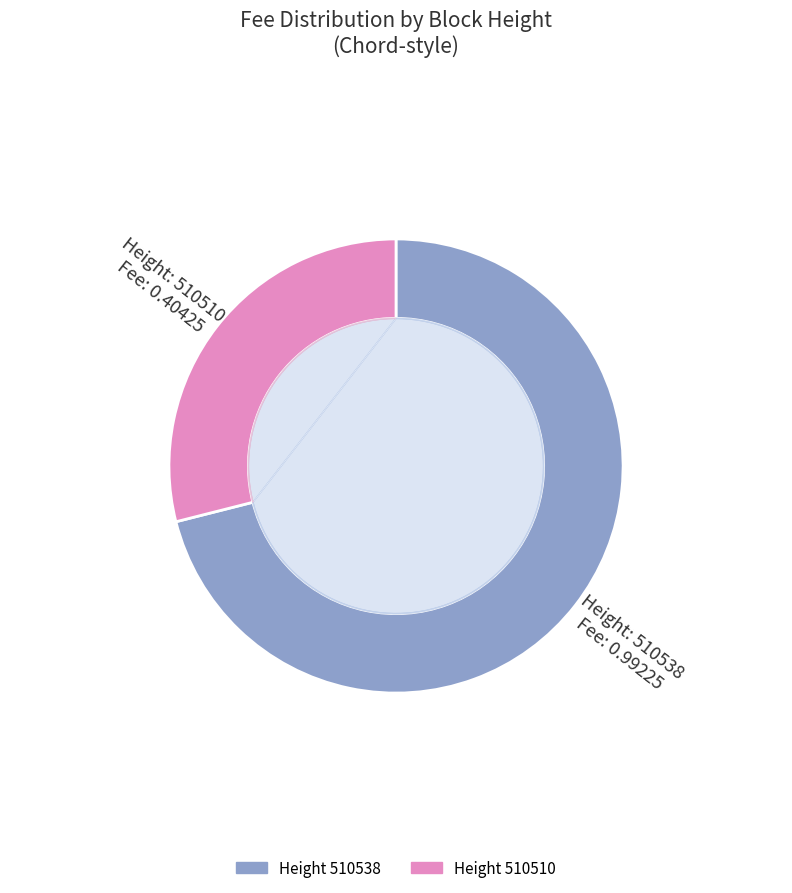

To the nearest percent, what percentage of the pie is 510510?

29%